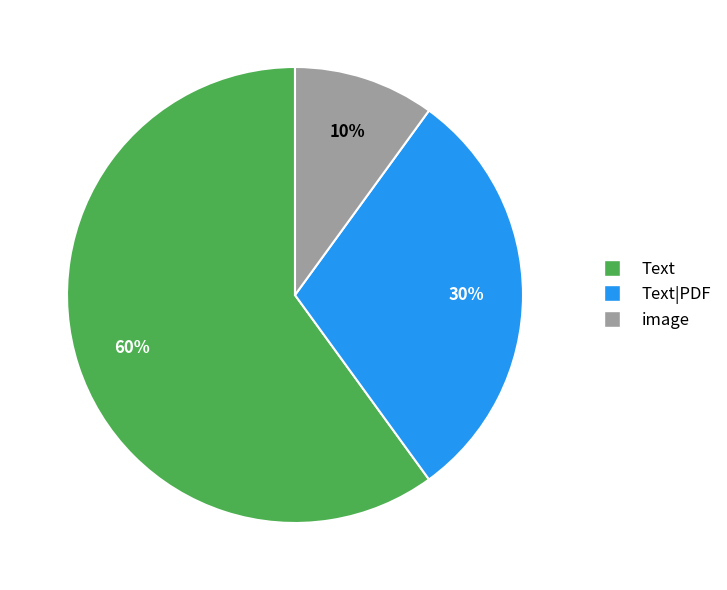

Is it true that image is 22% of the pie?

False